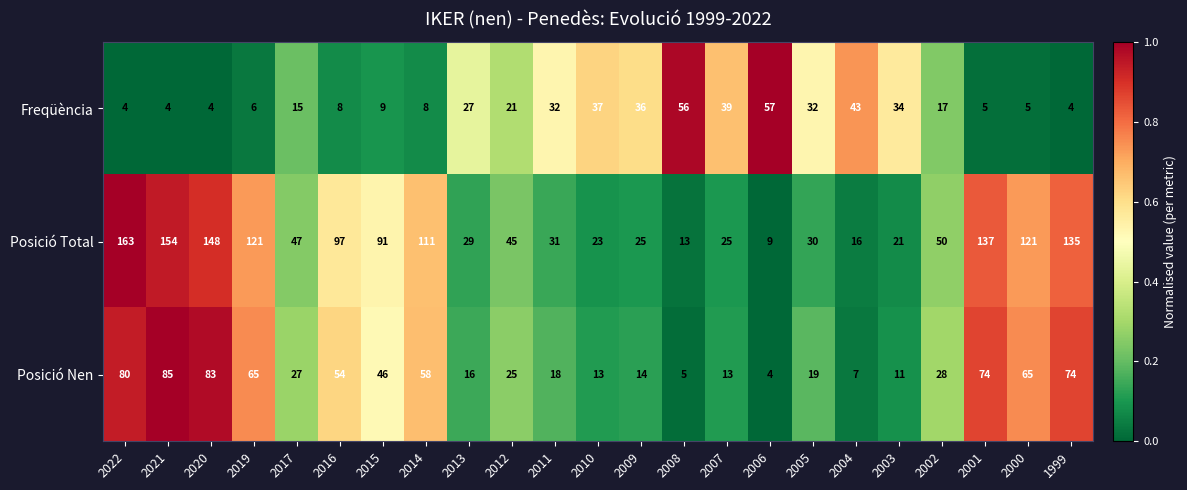

List the series in order of their peak value, lowest first.

Freqüència, Posició Nen, Posició Total